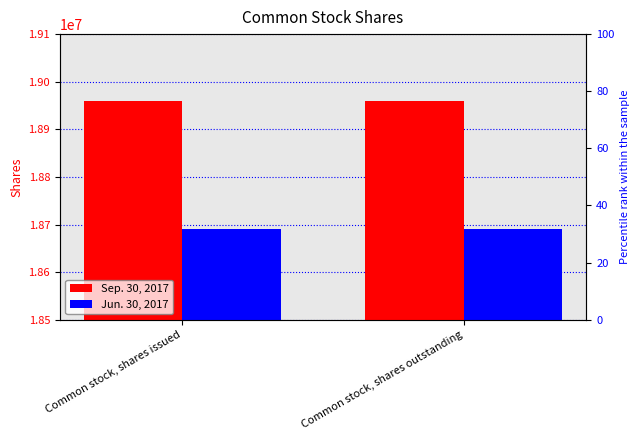

Reading left to right, transcribe all the data shown in this chart.

Sep. 30, 2017: 18958834	18958834
Jun. 30, 2017: 18689568	18689568